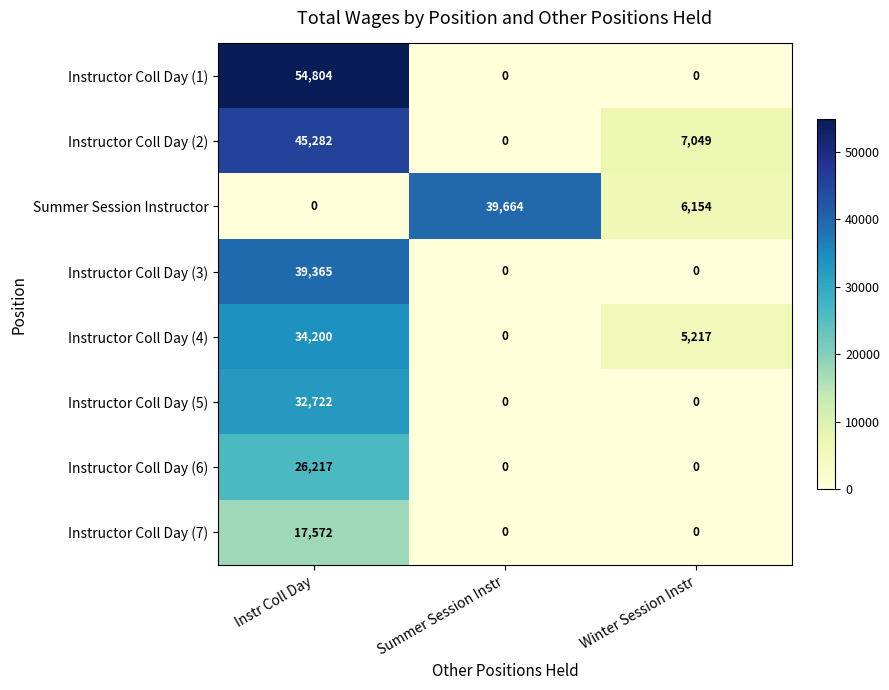

Which category has the highest value across all series?

Instr Coll Day